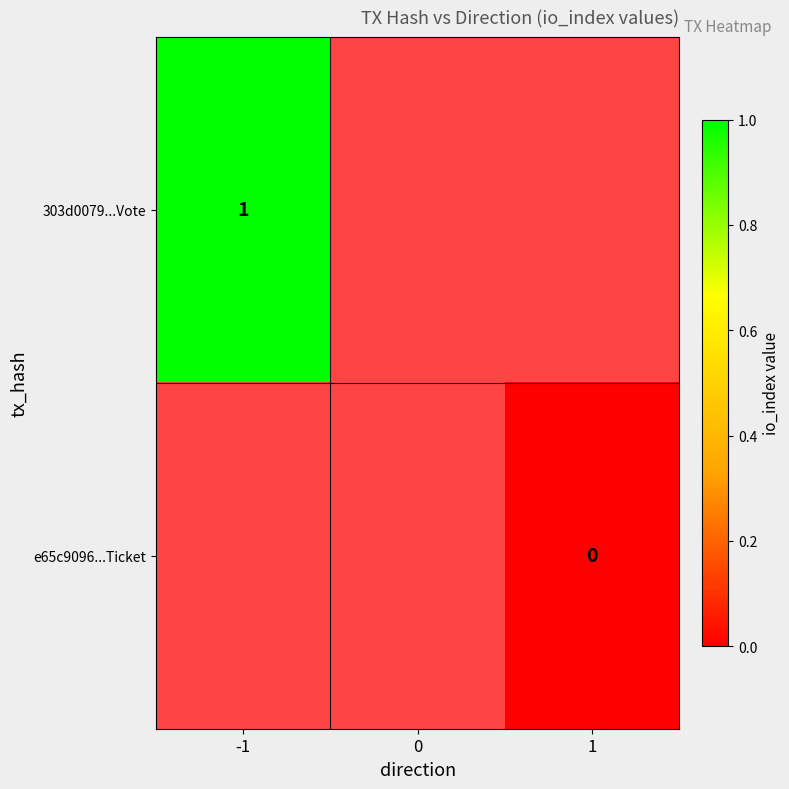

The 303d0079...Vote series shows 0 at -1. True or false?

False